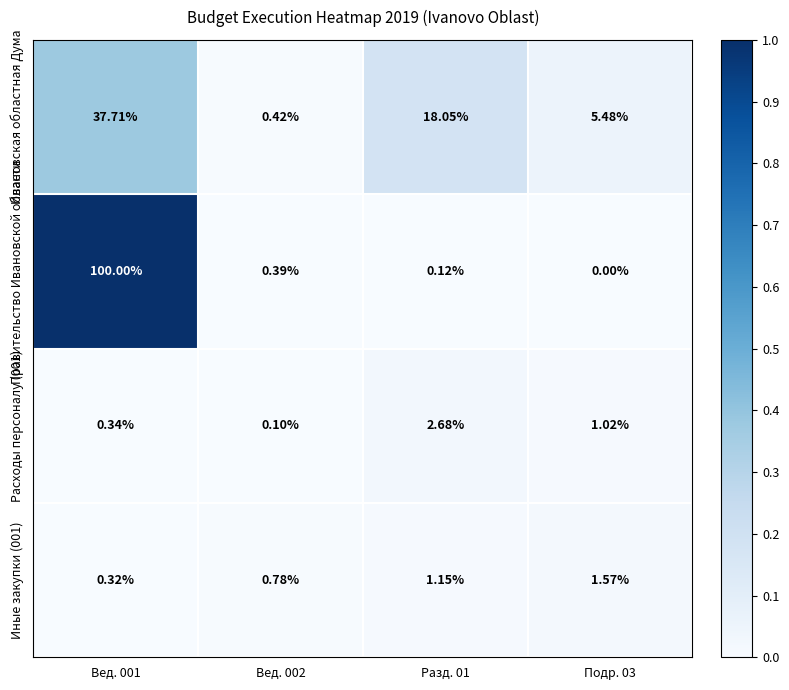

Is the value of Ивановская областная Дума at Подр. 03 greater than the value of Иные закупки (001) at Подр. 03?

Yes